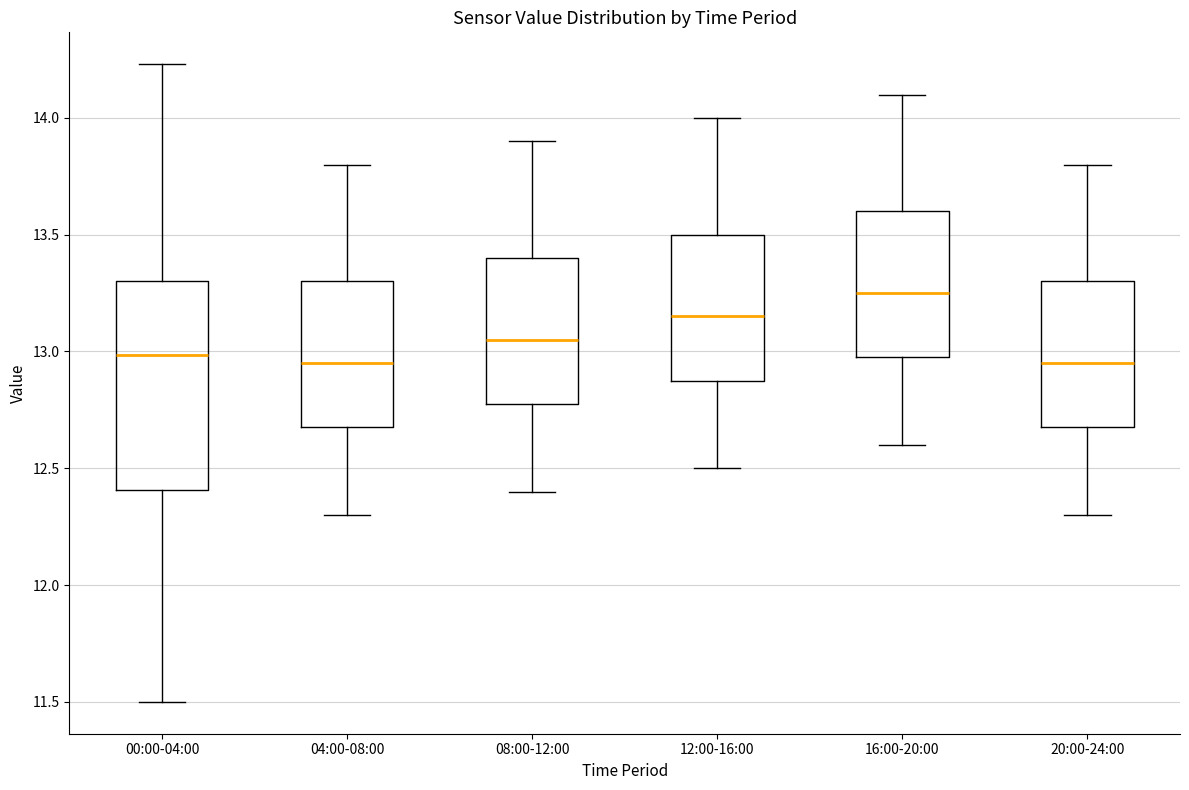

Where does the upper whisker of the box for 08:00-12:00 end on the y-axis? The values are not printed on the chart, so give them approximately, as read against the axis.

13.90